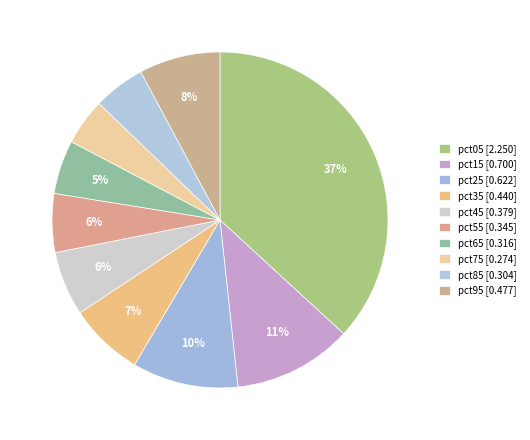

Does any single category account for the majority?

No